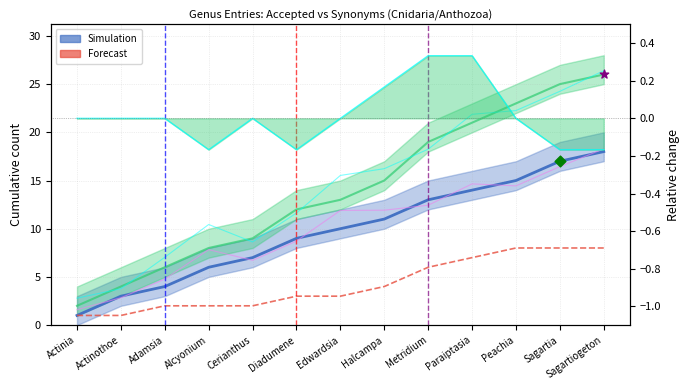

At how many categories does at least one series exceed 10?

8